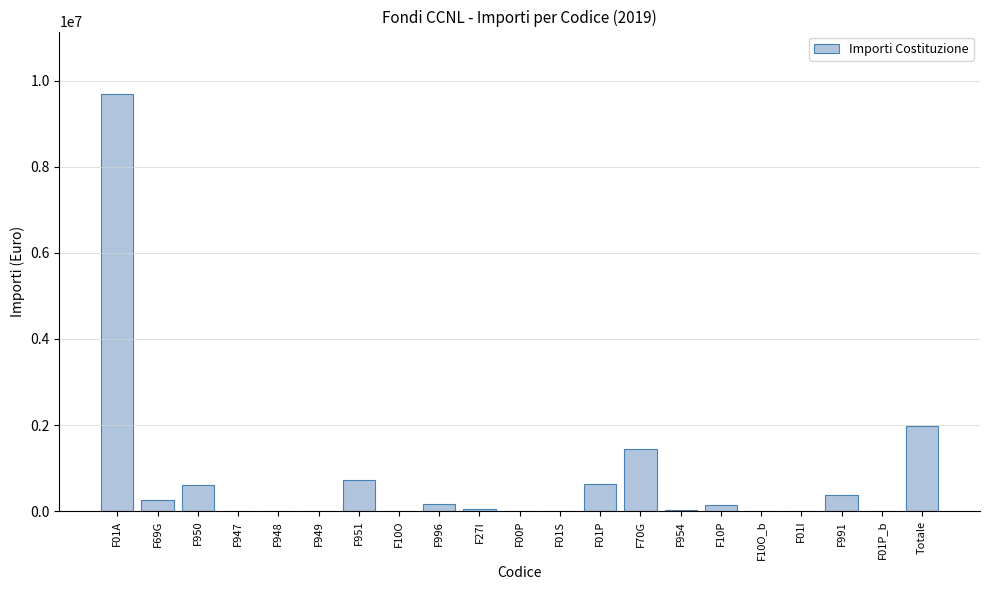

Approximately how many times larger is the value at F951 compared to F10P?

5.0